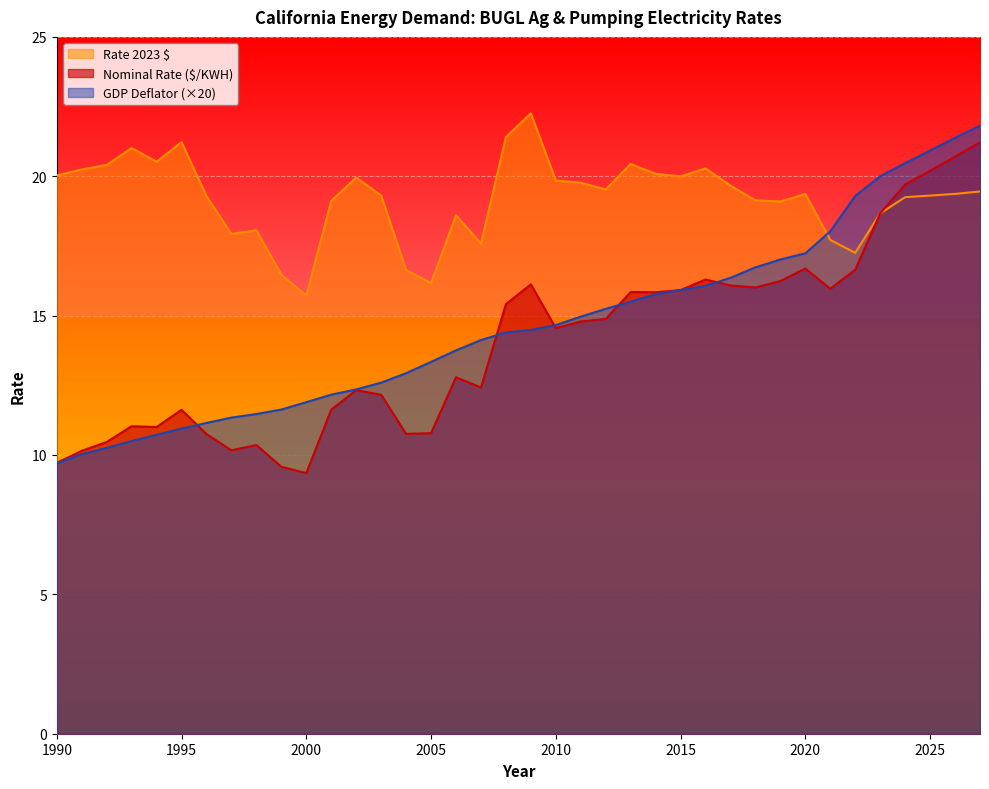

Rank the series at 2018 from lowest to highest value.

Nominal Rate ($/KWH), GDP Deflator, Rate 2023 $